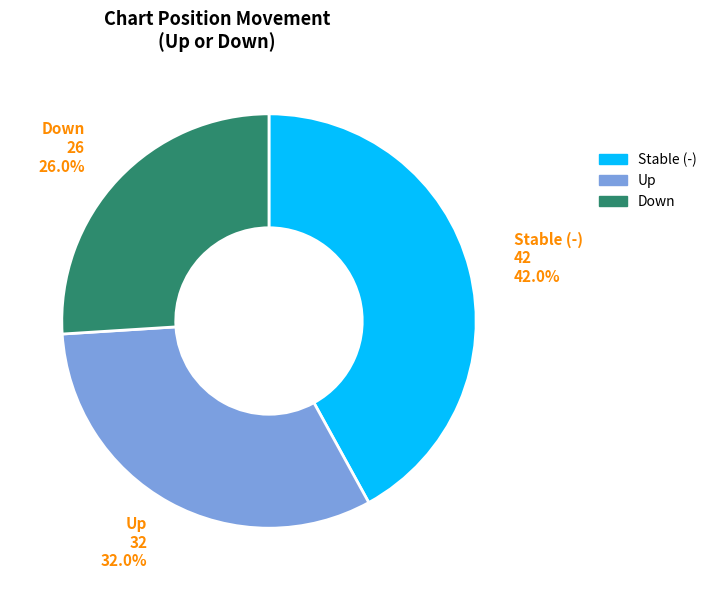

How many slices are in this pie chart?

3